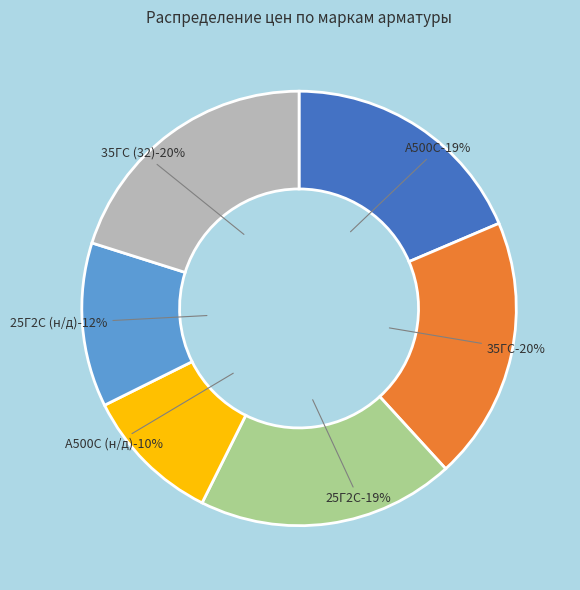

To the nearest percent, what is the difference between the largest and smallest slice percentages?

10%